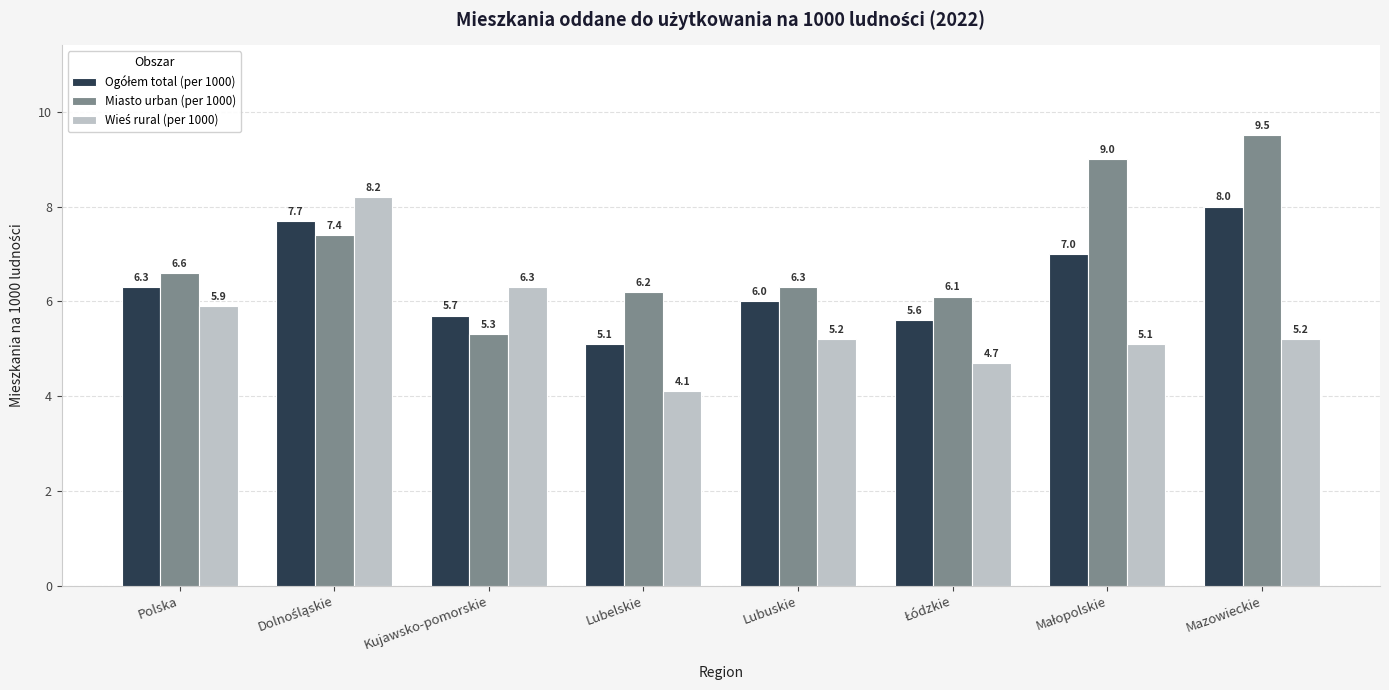

At which label does Miasto urban (per 1000) first exceed 6?

Polska